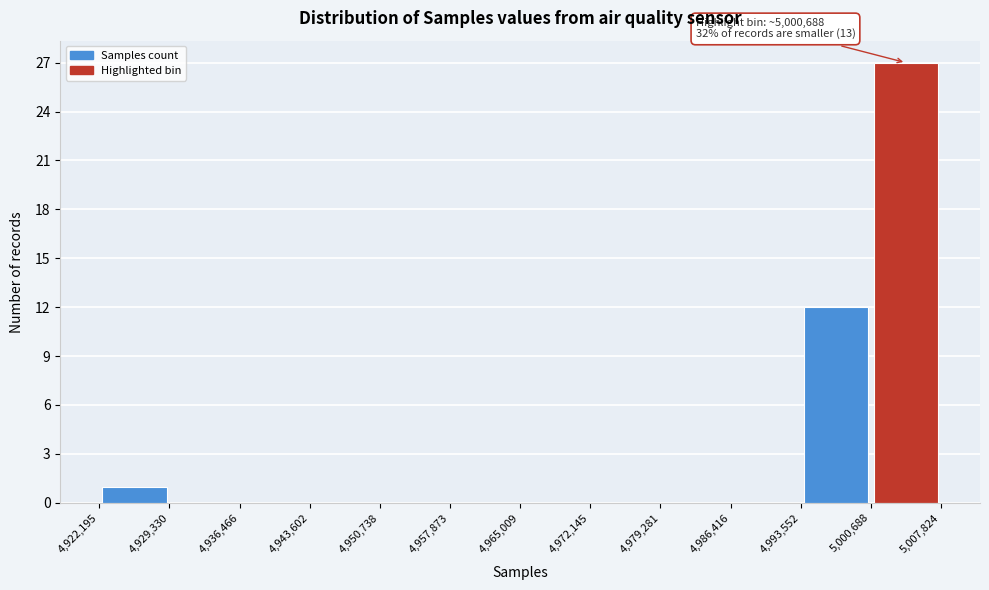

Over which range of the x-axis is the bar tallest?

5,000,688 to 5,007,824